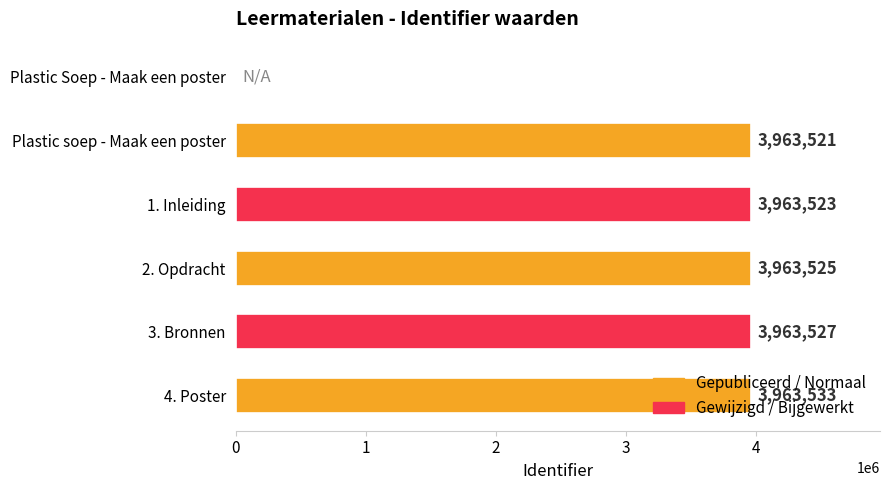

What is the average value?

3302938